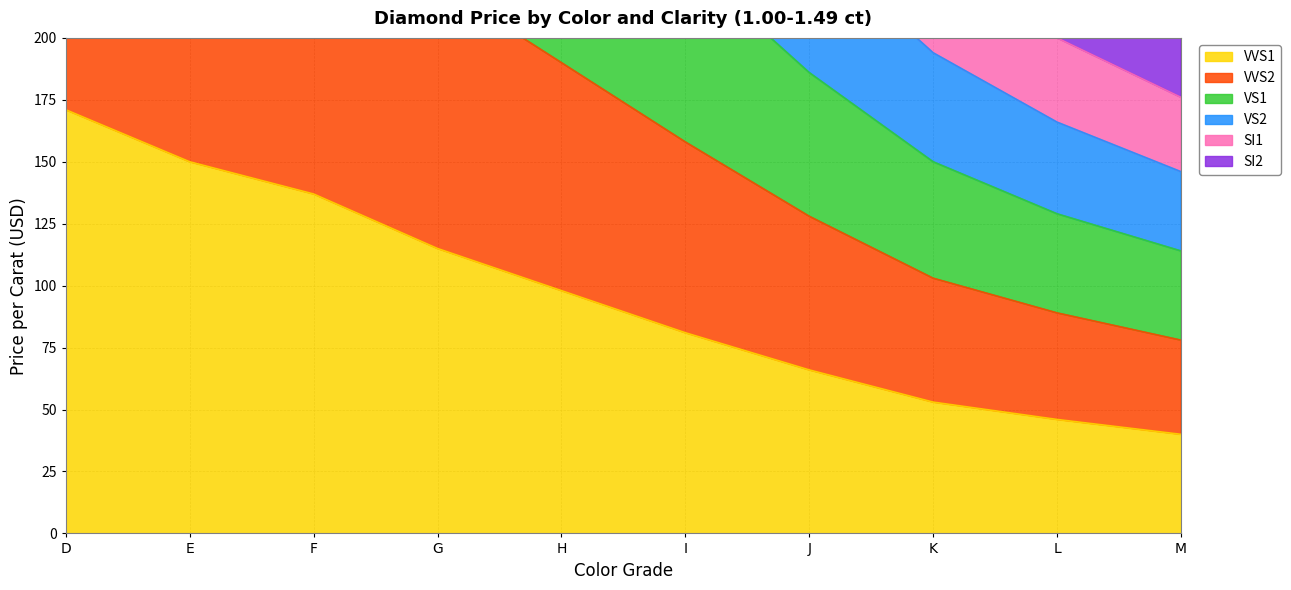

What is the total value across all series at D?

2746